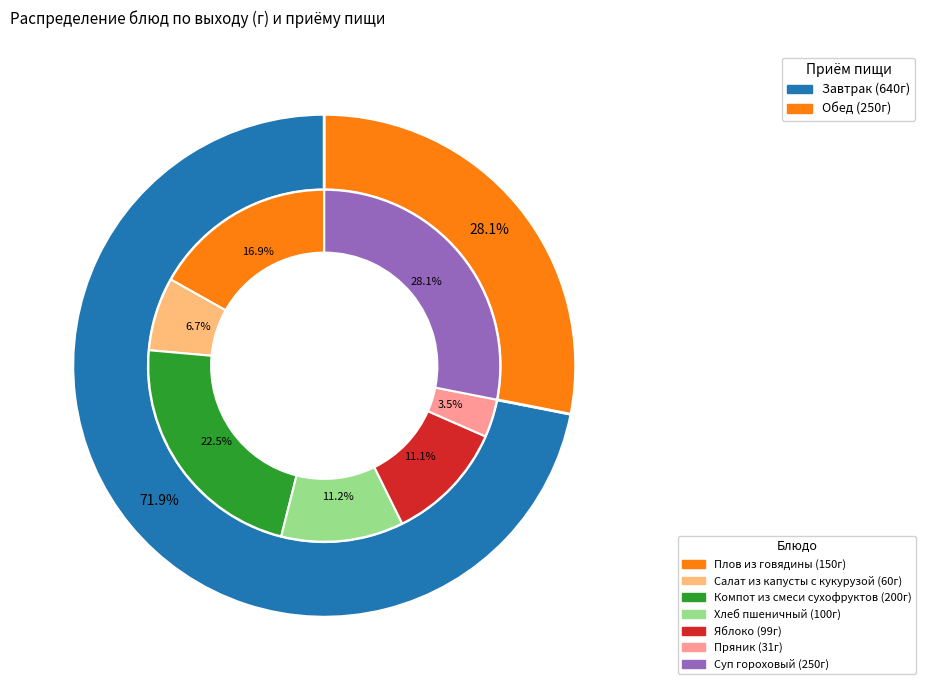

Which slice is the smallest?

Пряник